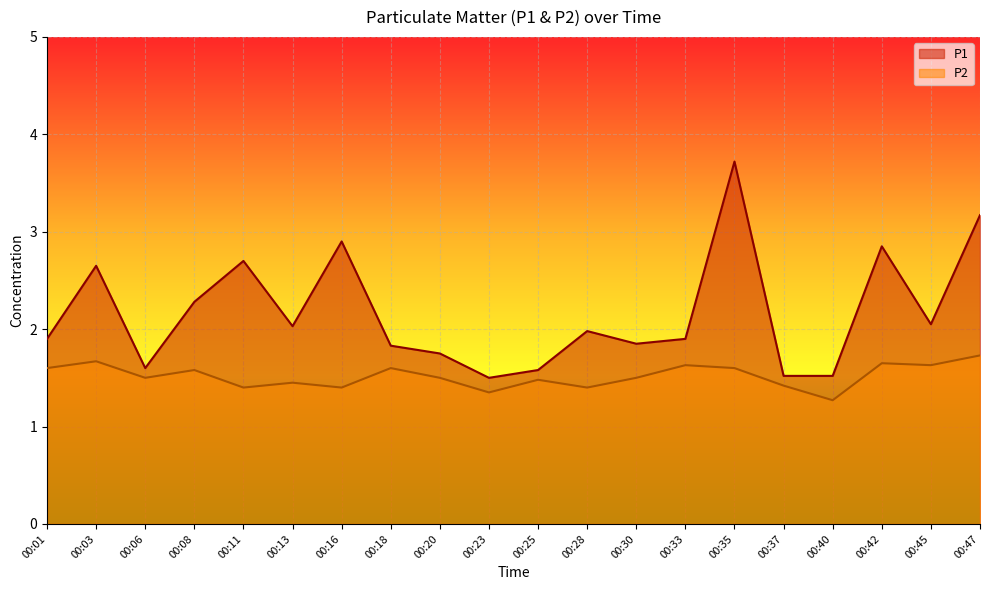

Reading right to left, transcribe all the data shown in this chart.

P1: 3.2	2.0	2.9	1.5	1.5	3.7	1.9	1.9	2.0	1.6	1.5	1.8	1.8	2.9	2.0	2.7	2.3	1.6	2.6	1.9
P2: 1.7	1.6	1.6	1.3	1.4	1.6	1.6	1.5	1.4	1.5	1.4	1.5	1.6	1.4	1.4	1.4	1.6	1.5	1.7	1.6